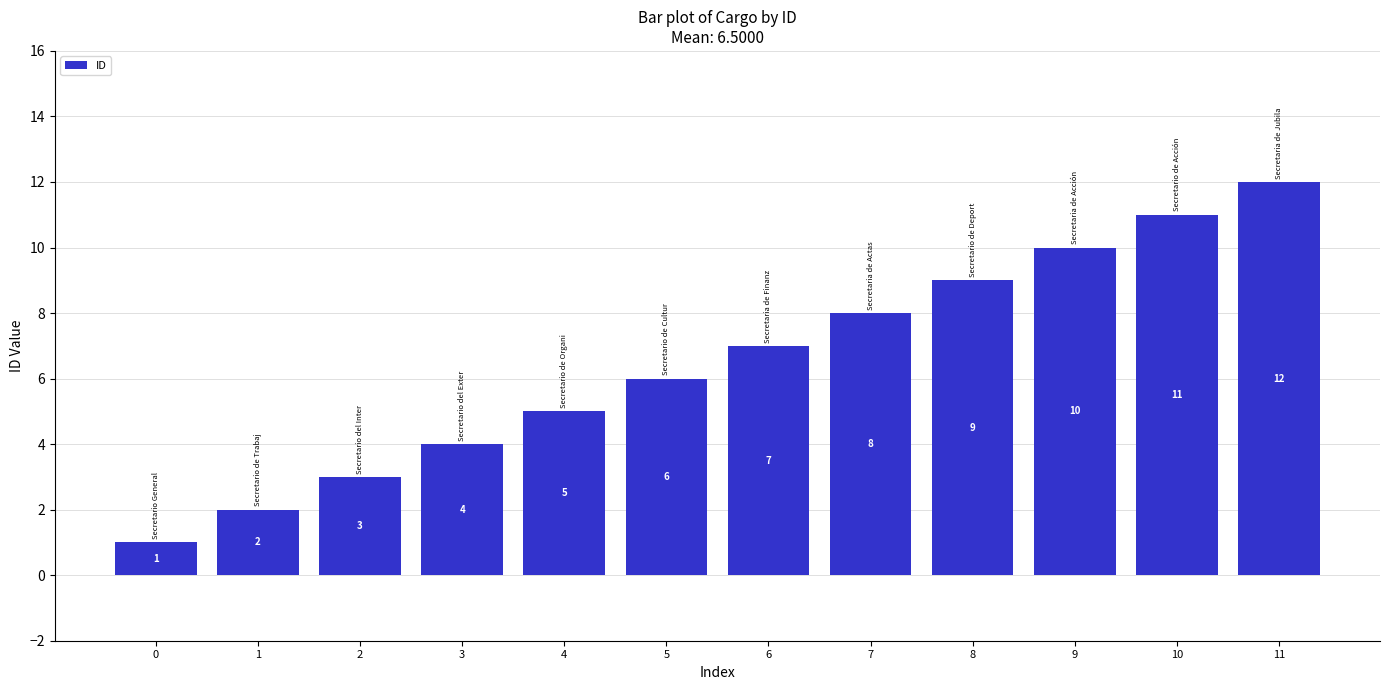

The value at 11 is 12. True or false?

True